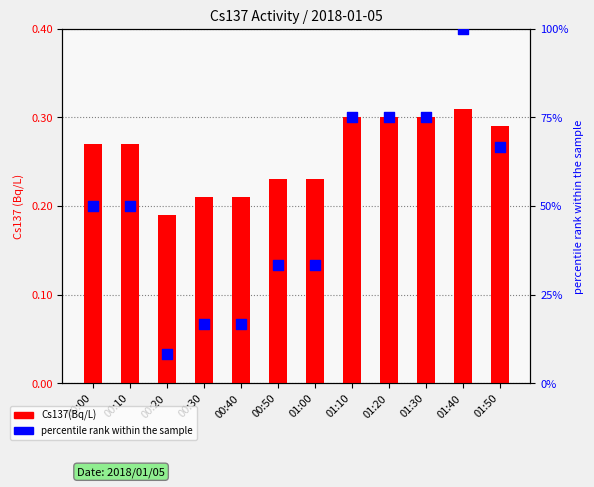

What are all the series names shown in the legend?

Cs137(Bq/L), percentile rank within the sample